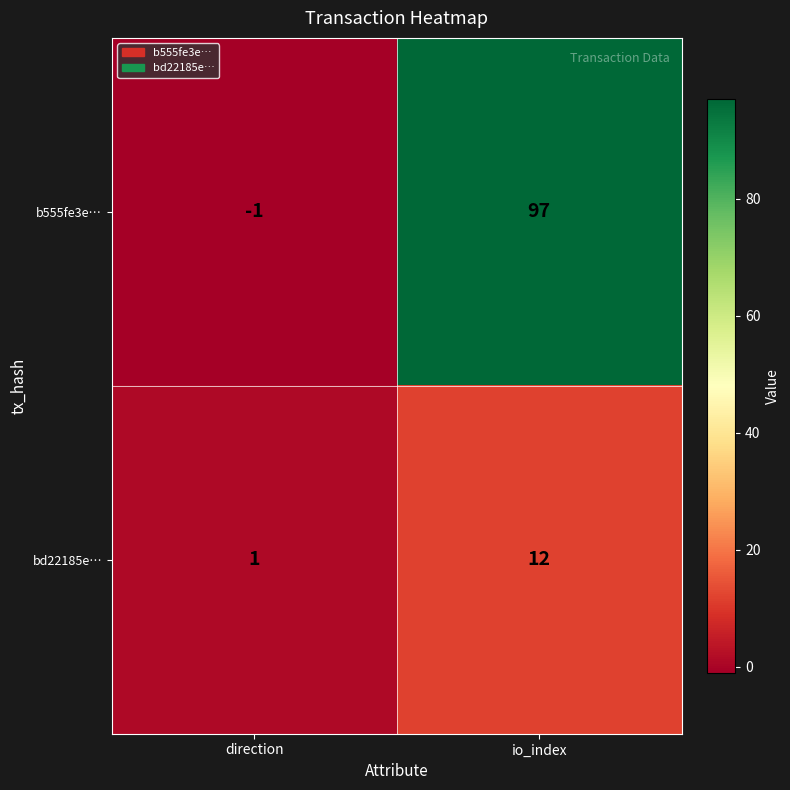

Reading right to left, transcribe all the data shown in this chart.

b555fe3e…: 97	-1
bd22185e…: 12	1